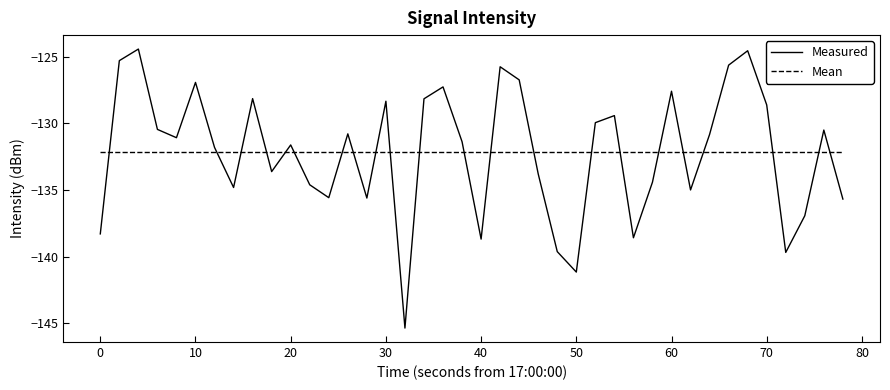

List the series in order of their peak value, highest first.

Measured, Mean